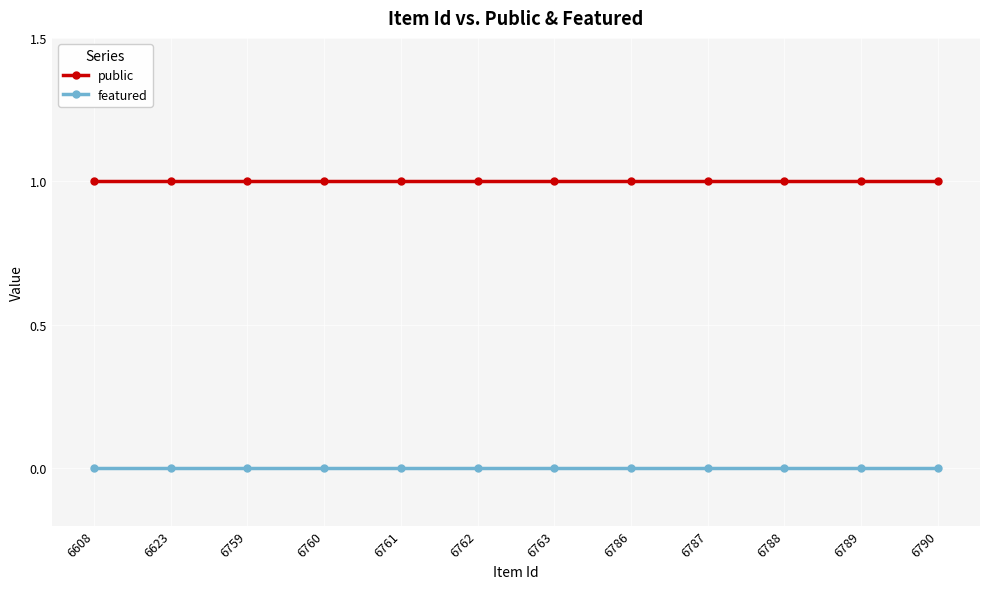

What is the greatest value displayed?

1